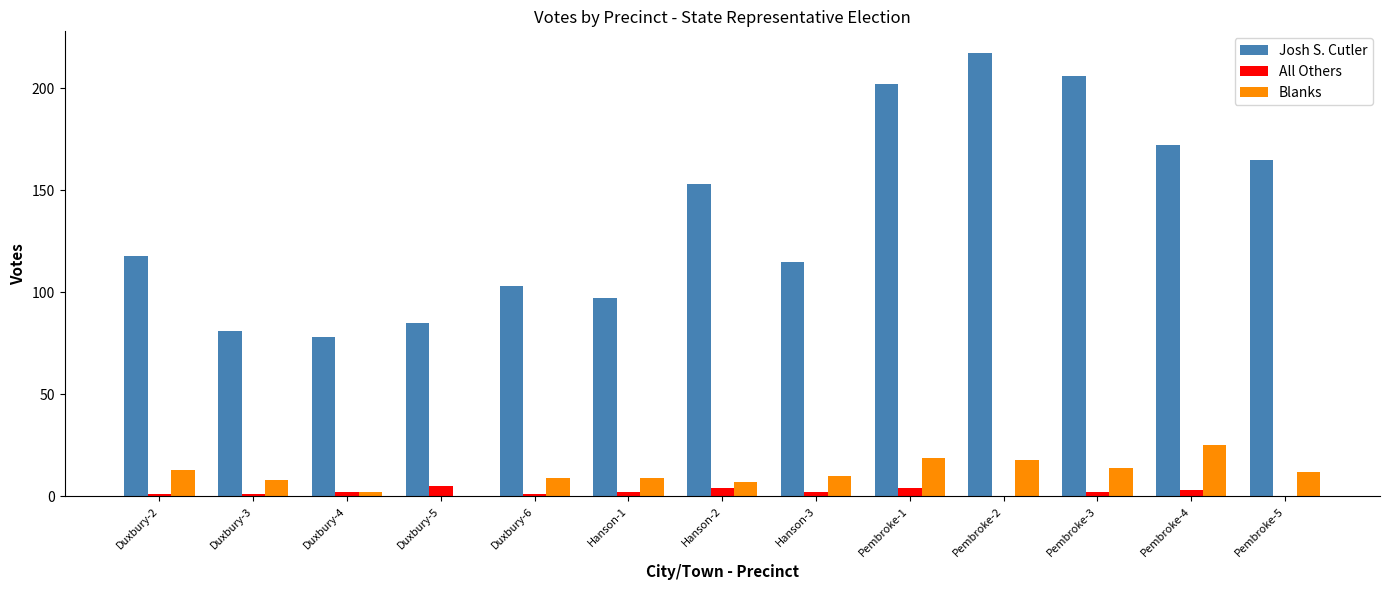

What is the sum of all Josh S. Cutler values?

1792